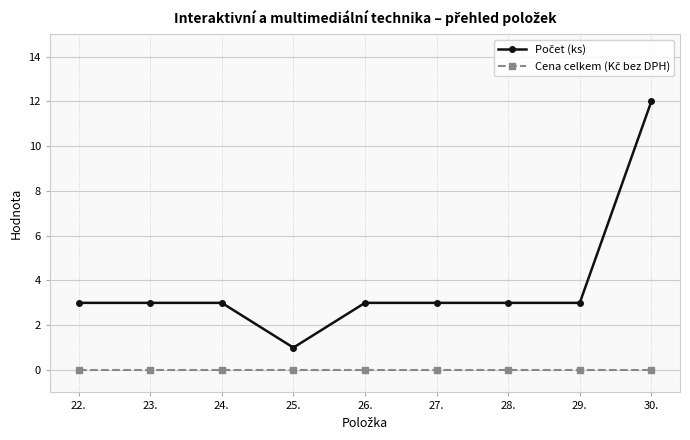

What is the label of the 8th point from the right?

23.